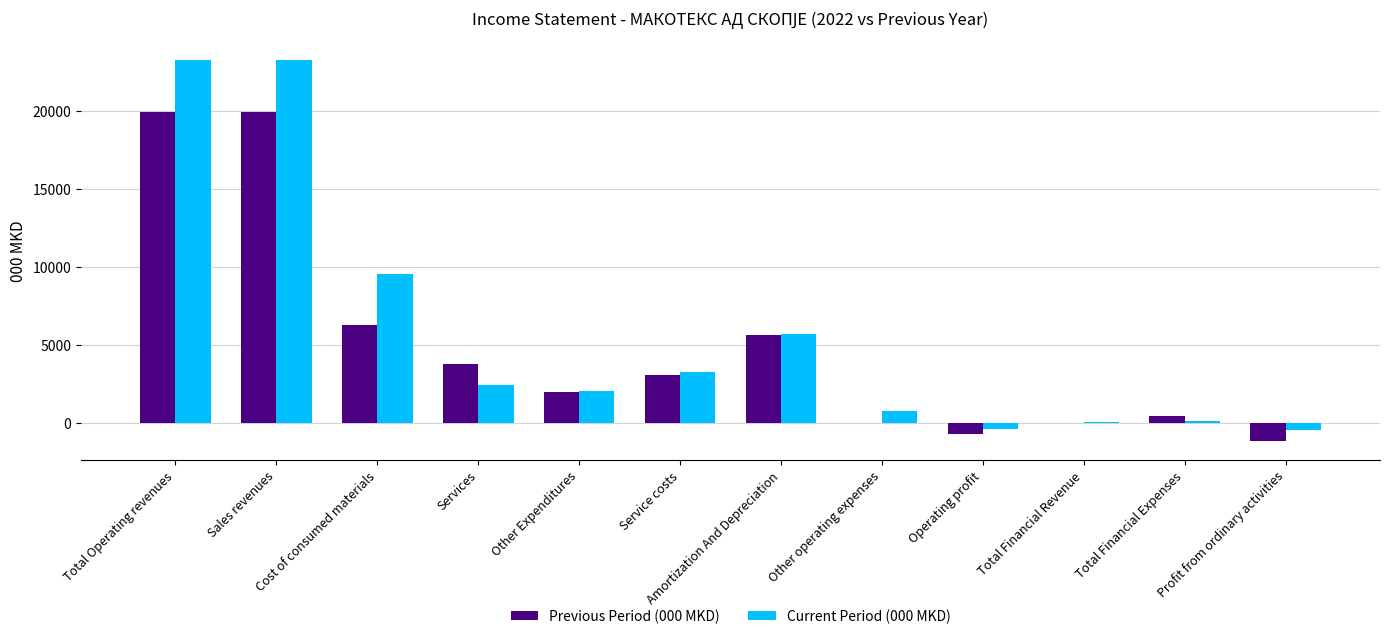

What are all the series names shown in the legend?

Previous Period (000 MKD), Current Period (000 MKD)